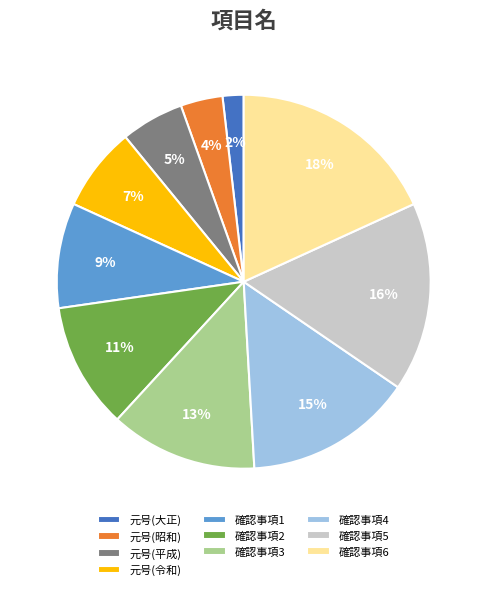

To the nearest percent, what is the difference between the 確認事項3 and 確認事項6 slice percentages?

5%